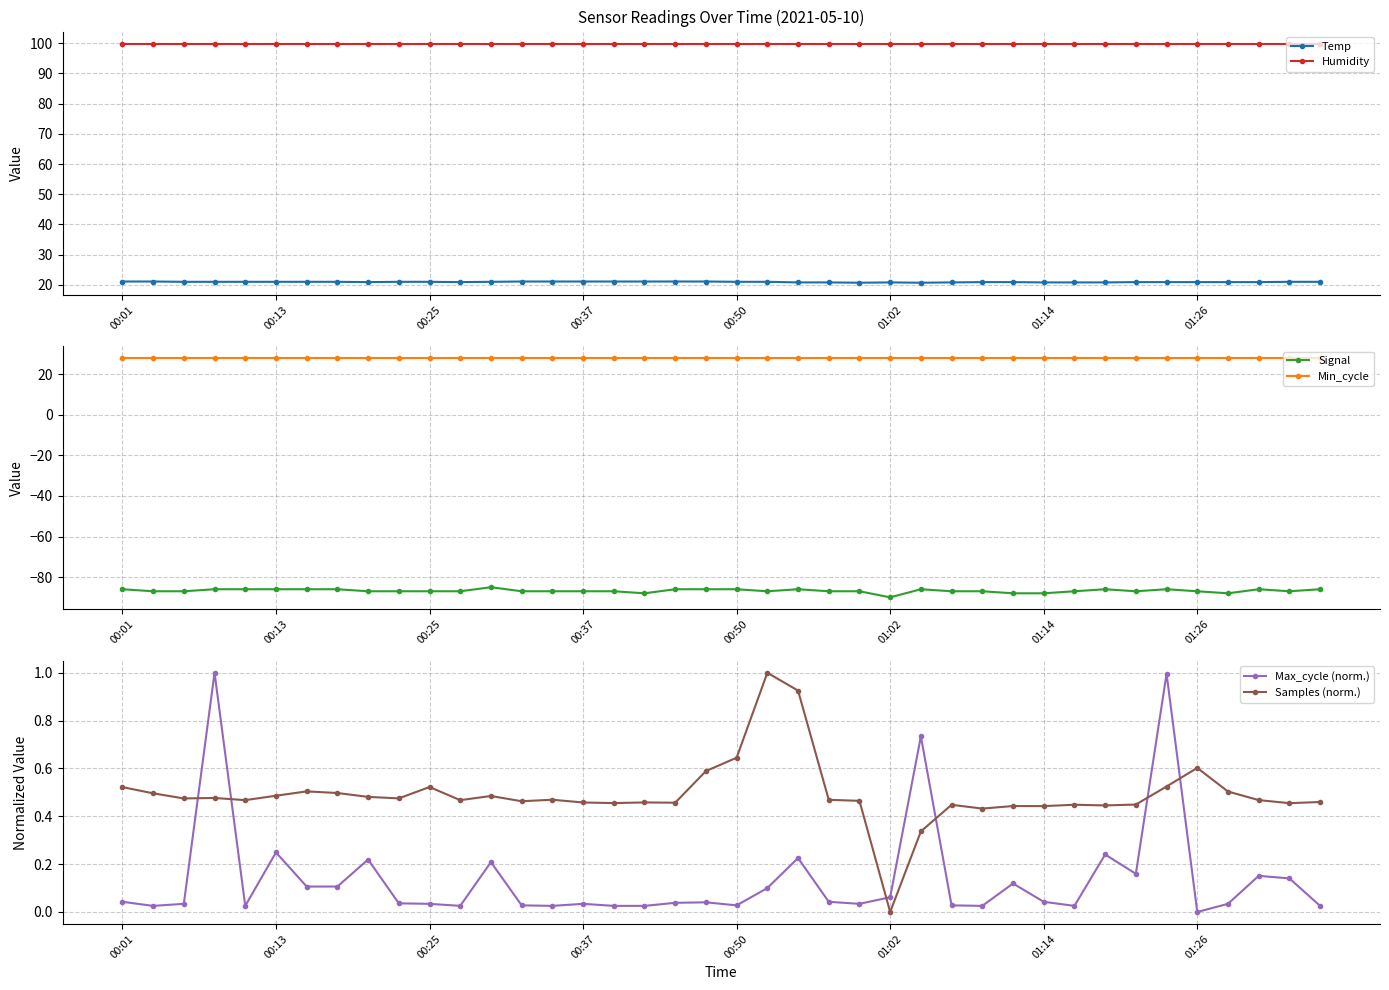

Count the Signal values in the range -87 to -86.

34